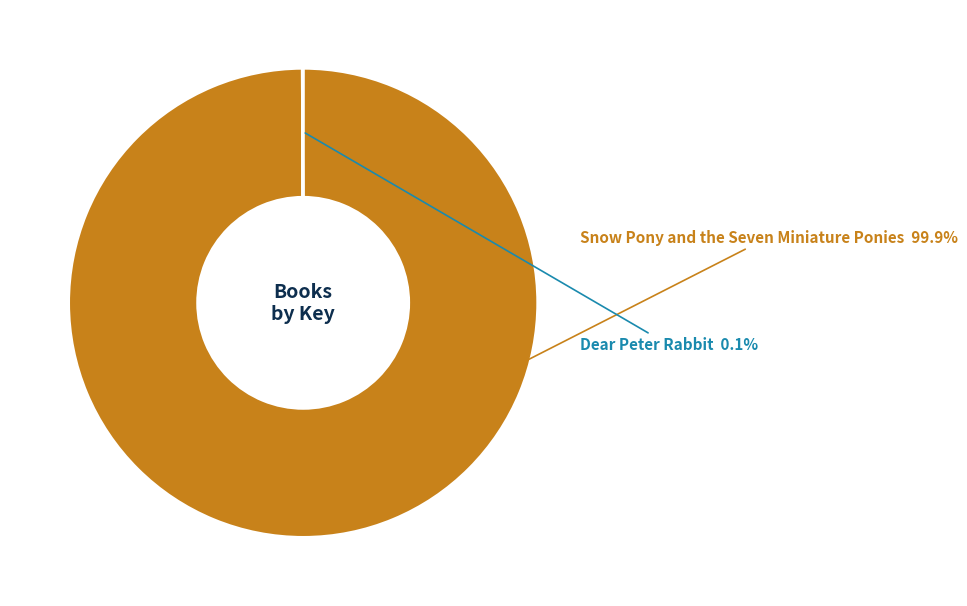

Does Snow Pony and the Seven Miniature Ponies account for over 50% of the chart?

Yes